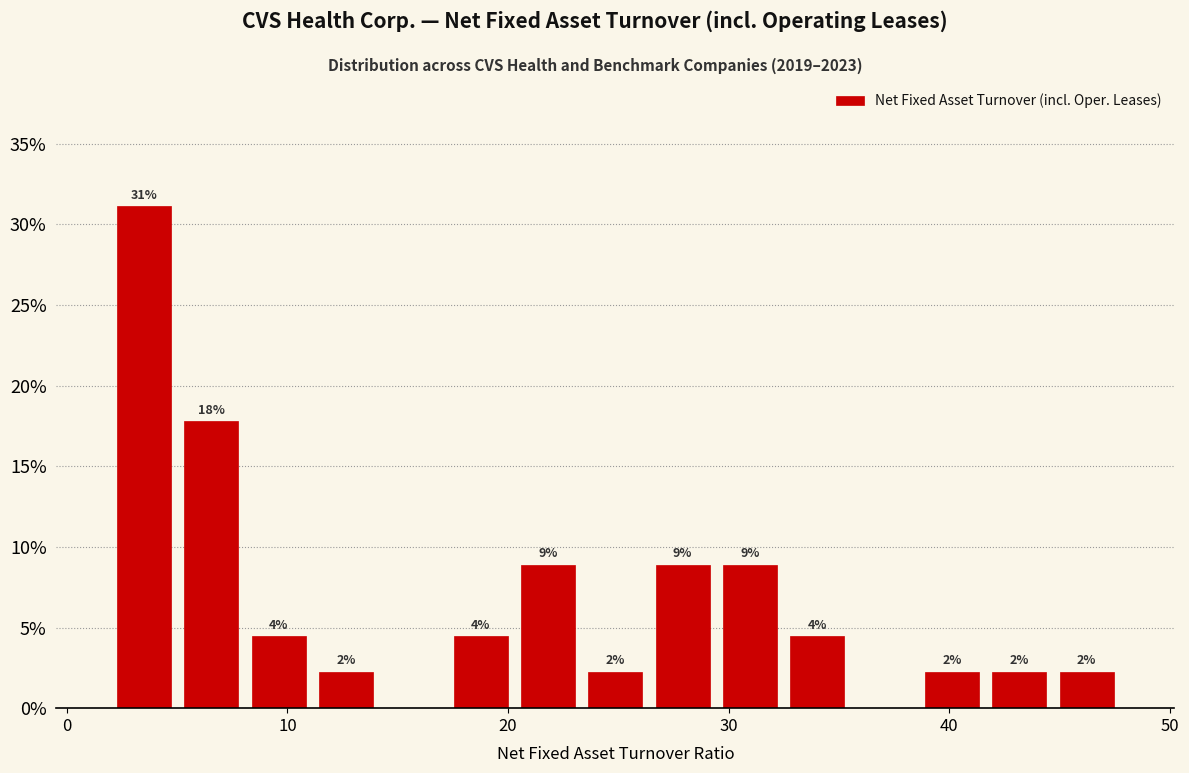

Around what value on the x-axis is the tallest bar? Give the approximate position of its centre, as read against the axis.

3